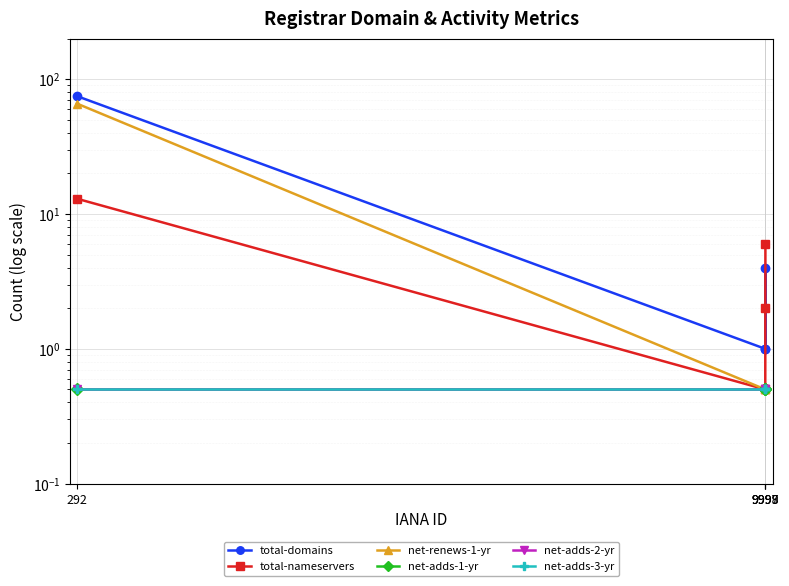

What is the greatest value displayed?

75.0